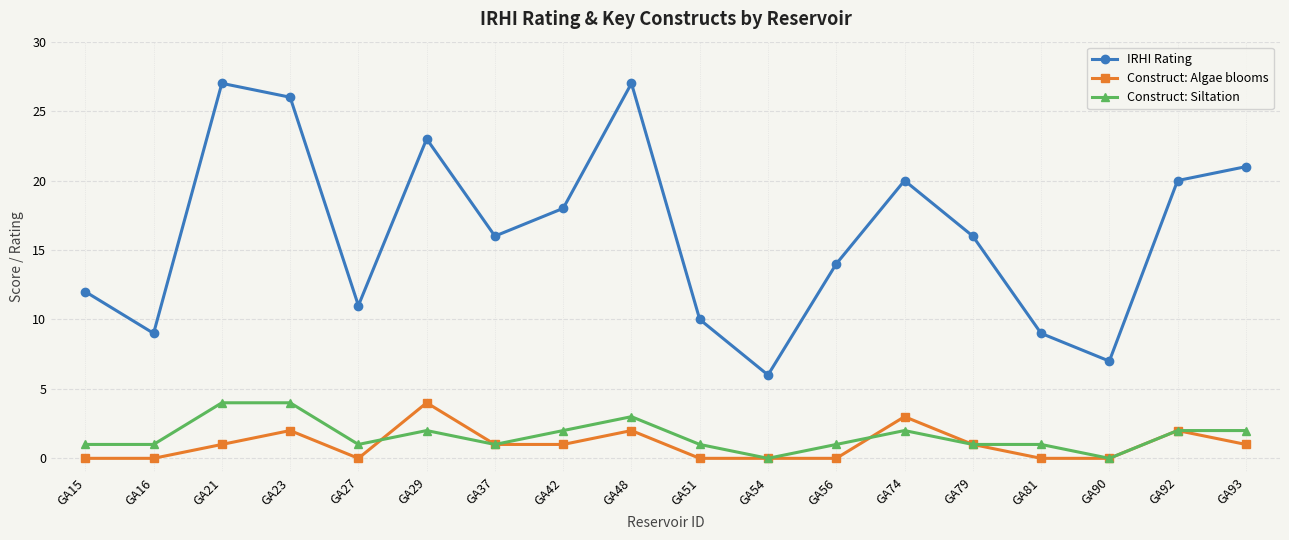

Does the chart have visible grid lines?

Yes